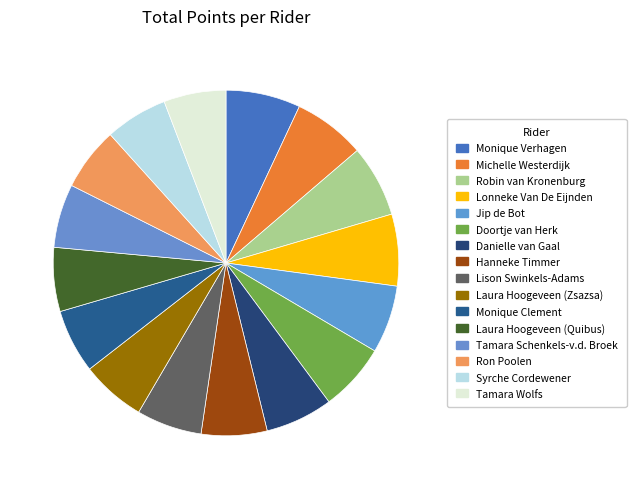

Is there a majority slice in this chart?

No